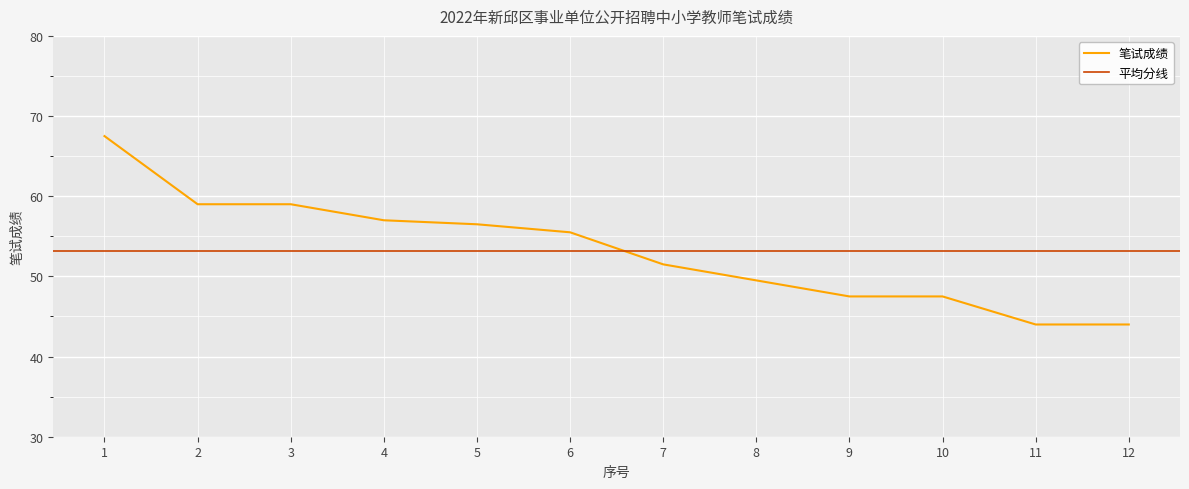

What is the value of the 6th point from the left?

55.5